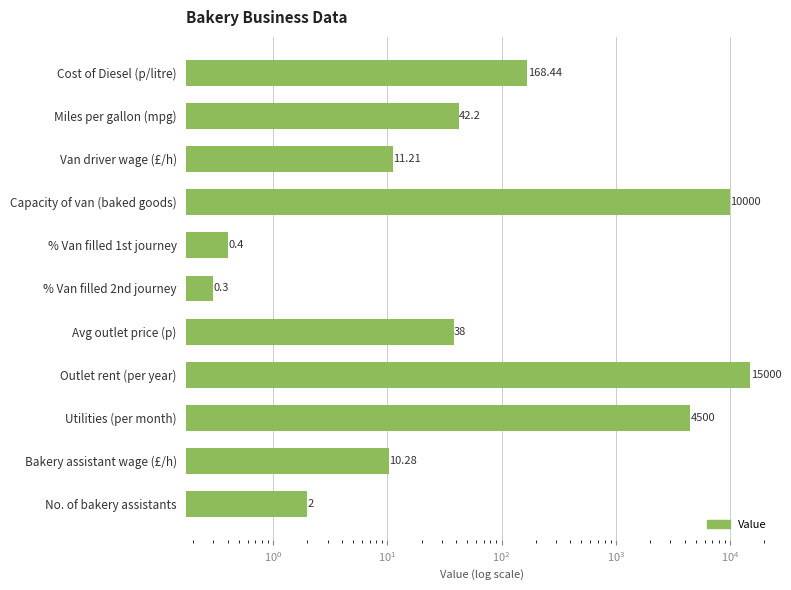

Count the number of categories in the chart.

11